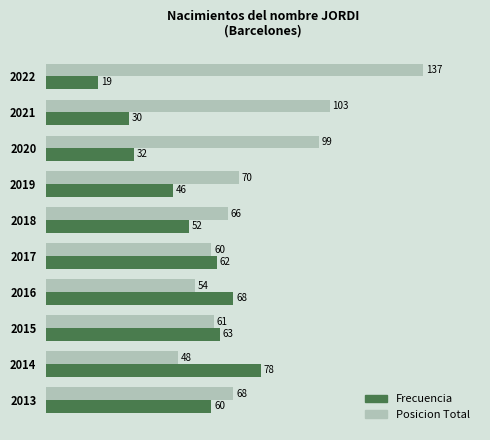

At which label is Posicion Total closest to 92?

2020